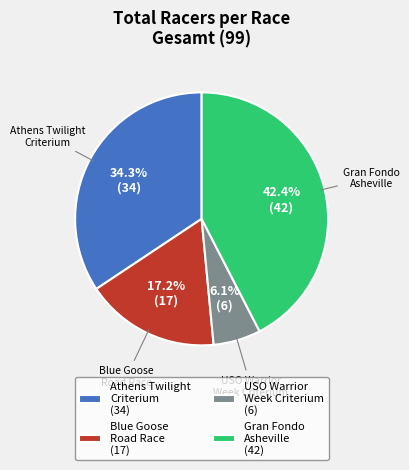

Is there any slice that represents more than half of the pie?

No